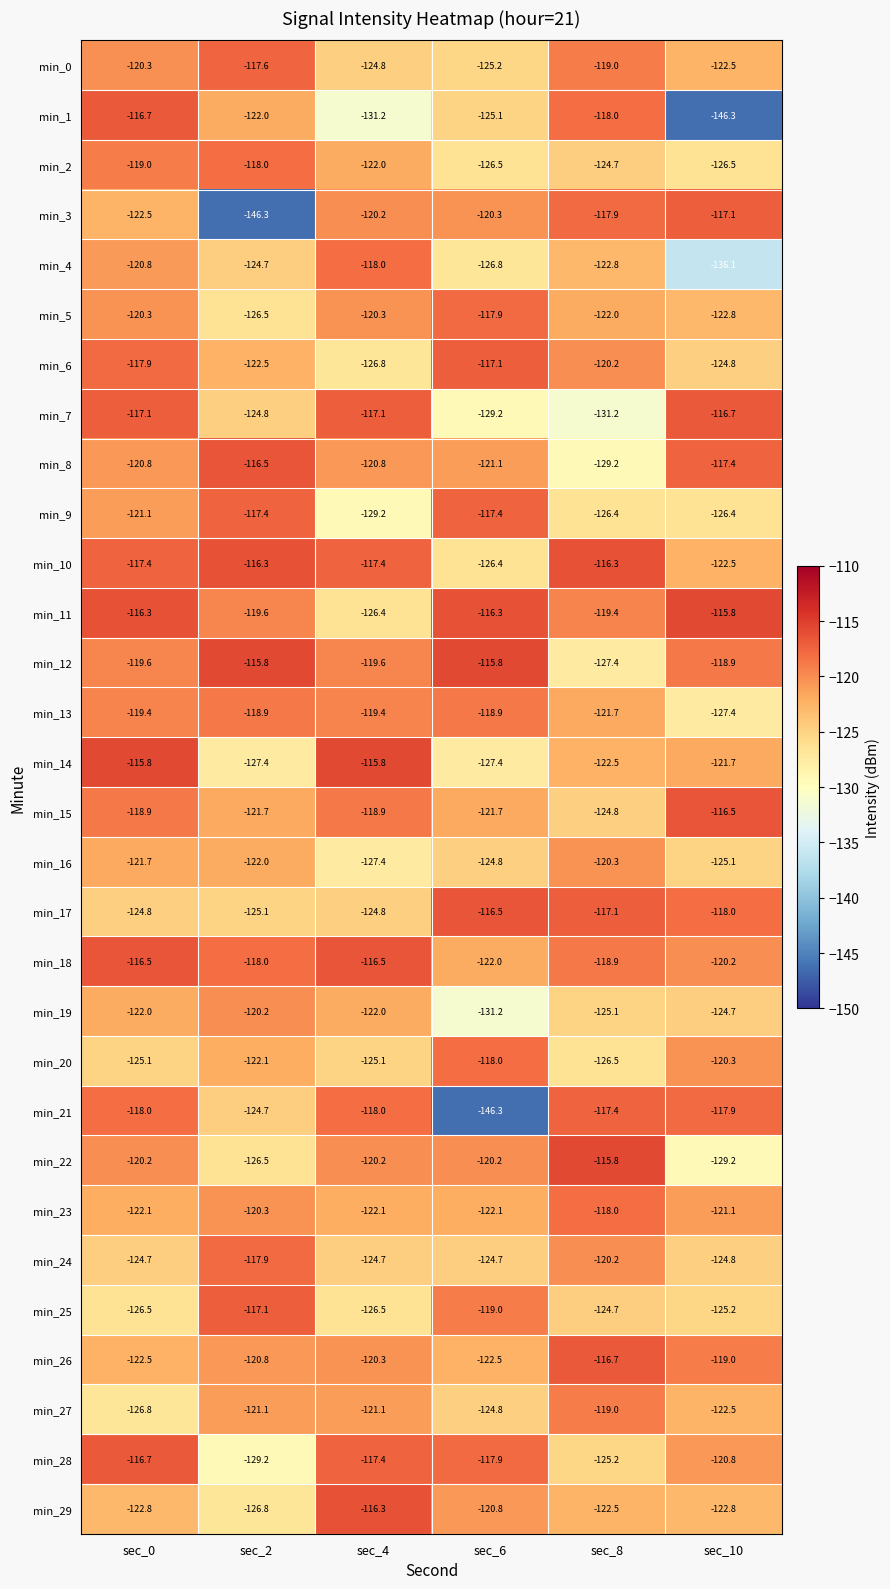

The value of min_2 at sec_4 is -67.3. True or false?

False